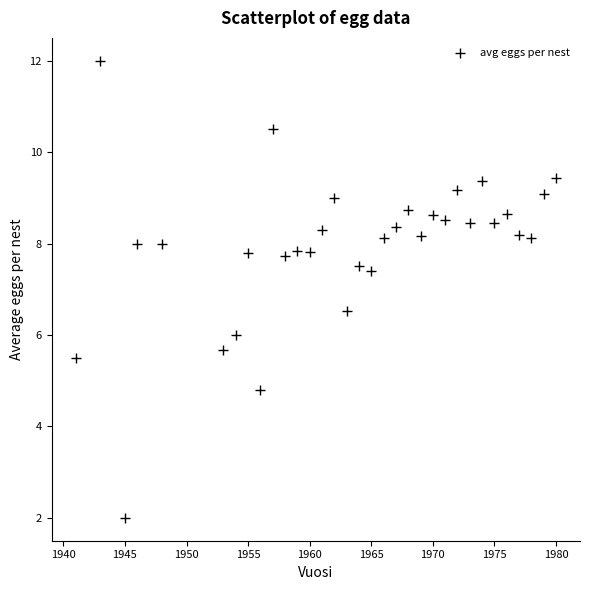

What is the range of Y values (max minus min)?

10.0